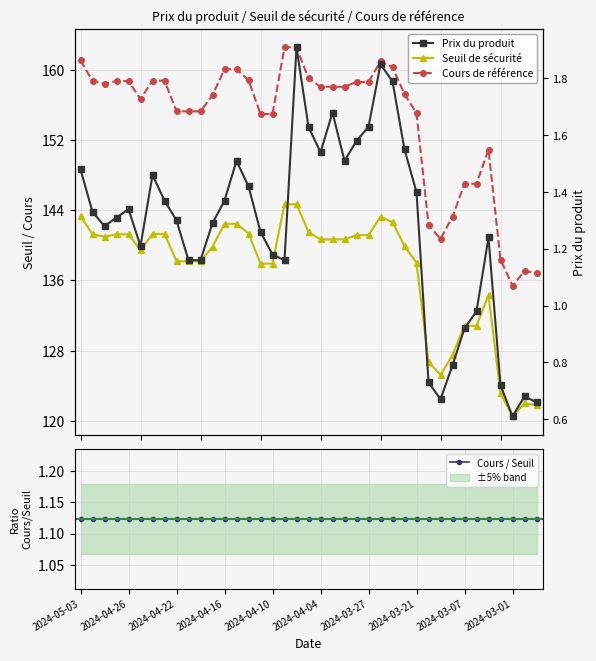

Where is Cours / Seuil nearest to the value 1?

35